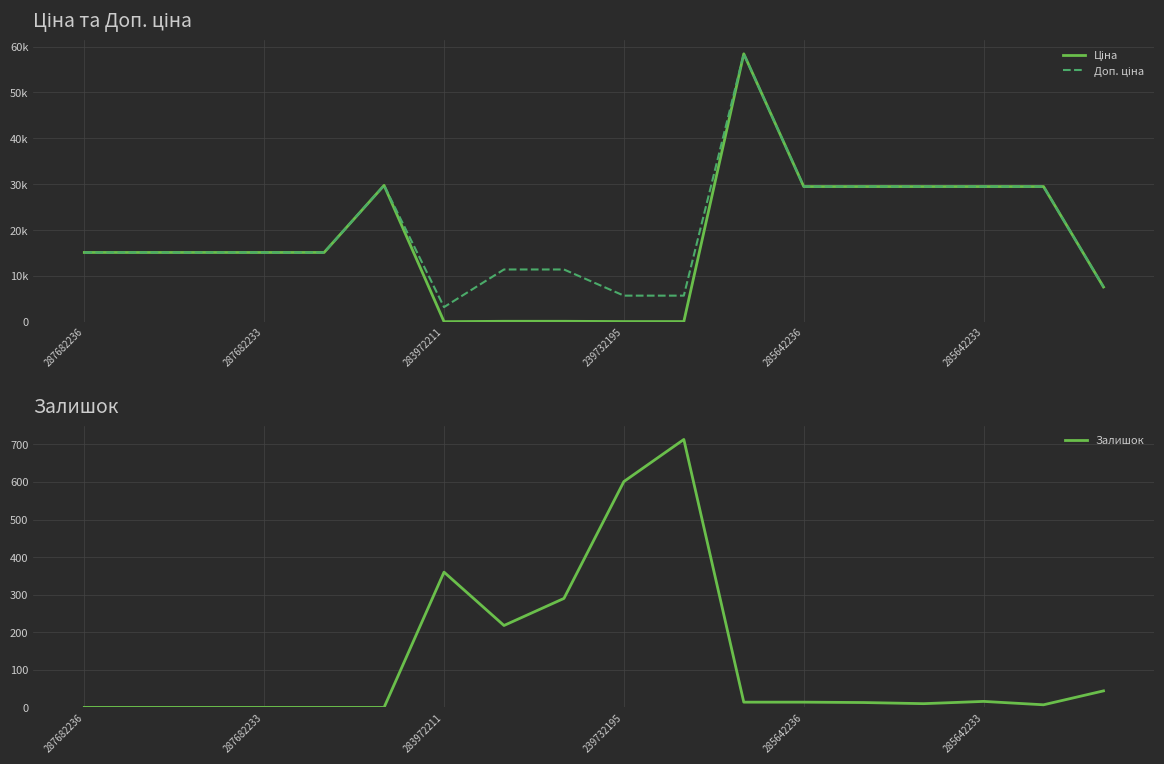

Where does the Залишок series first go above 14?

283972211